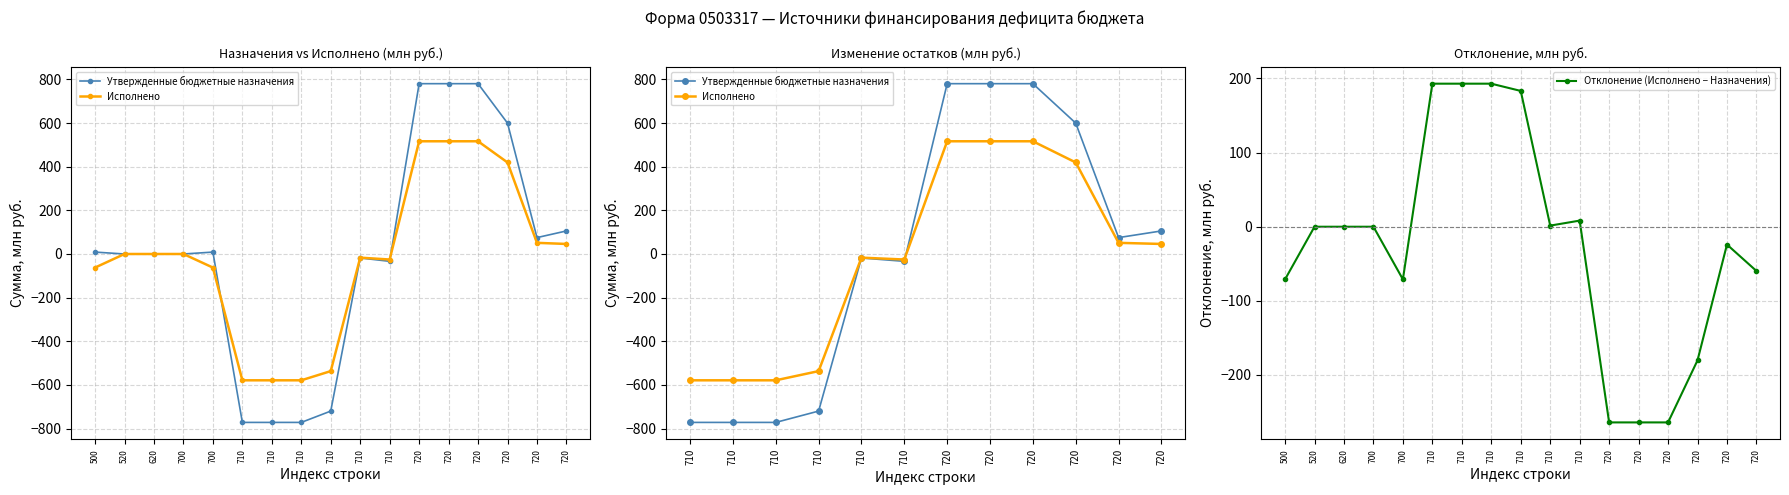

Rank the series by their average value, from lowest to highest.

Исполнено, Утвержденные бюджетные назначения